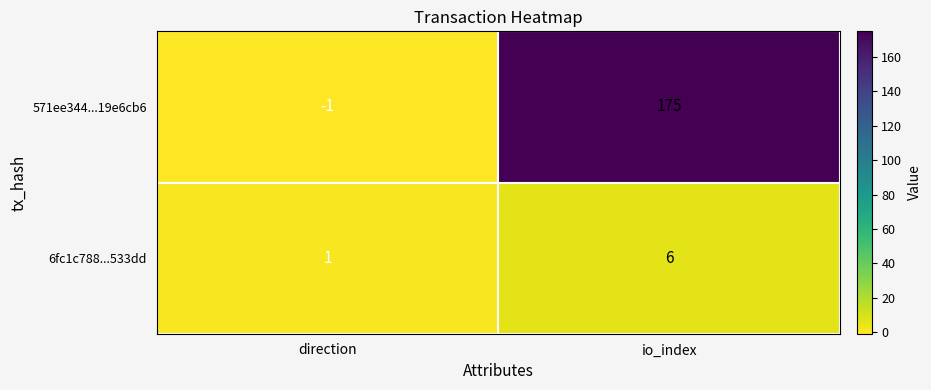

At how many categories does at least one series exceed 91?

1